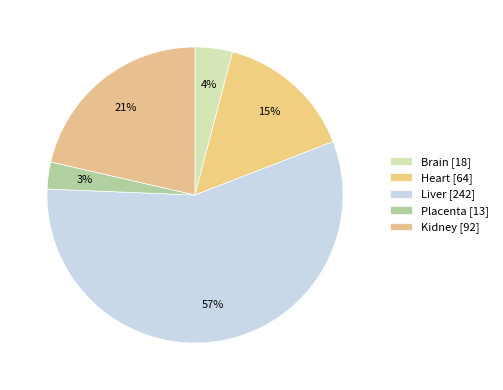

What is the change in value from Heart to Liver?

+177.6